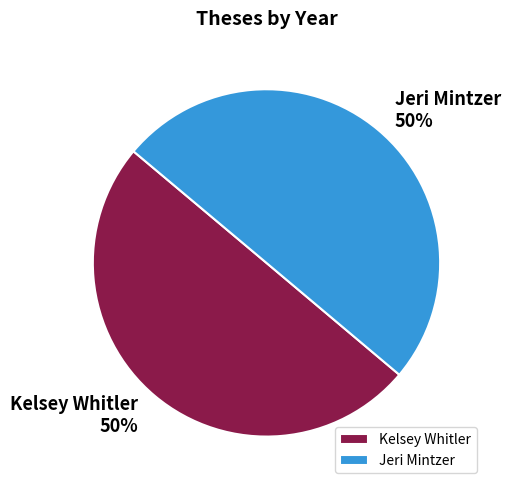

What percentage is the Jeri Mintzer slice, to the nearest percent?

50%